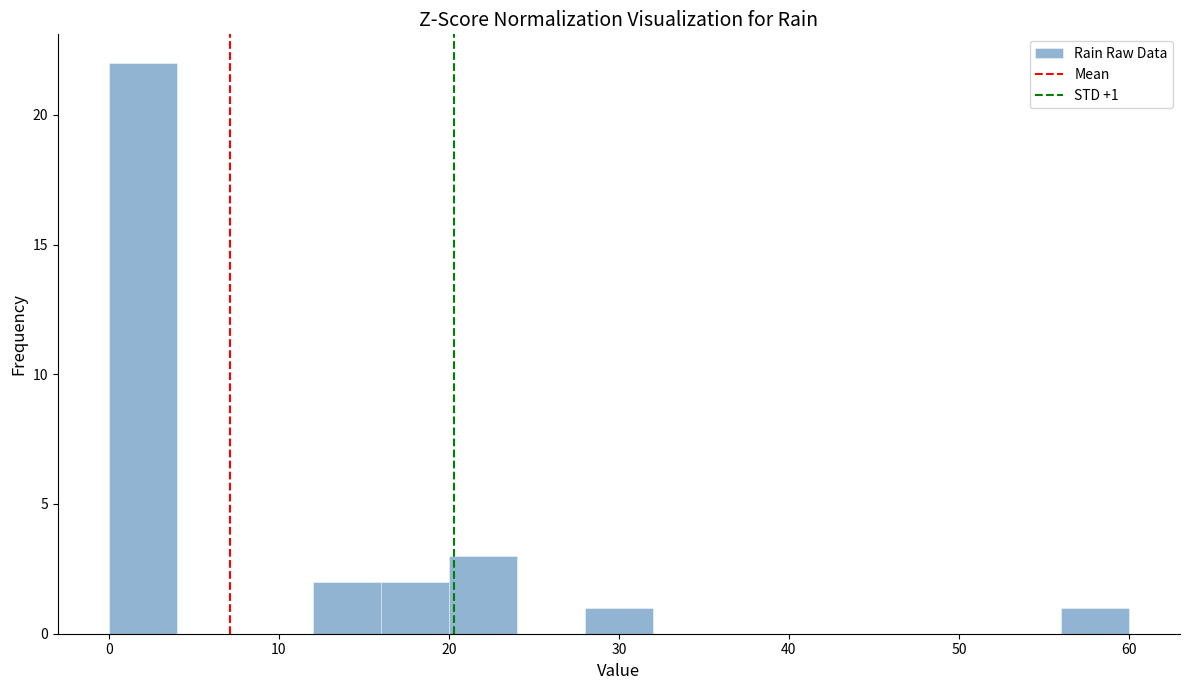

Over which range of the x-axis is the bar tallest?

0 to 4